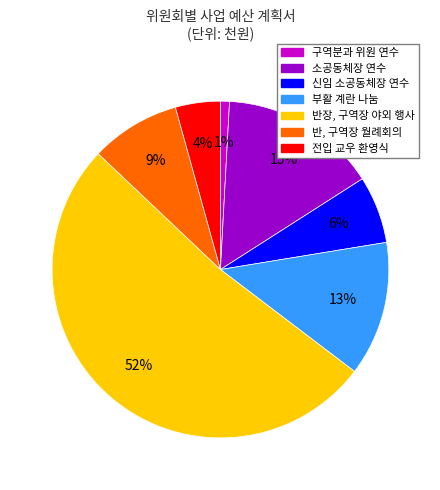

Count the number of slices in the pie.

7